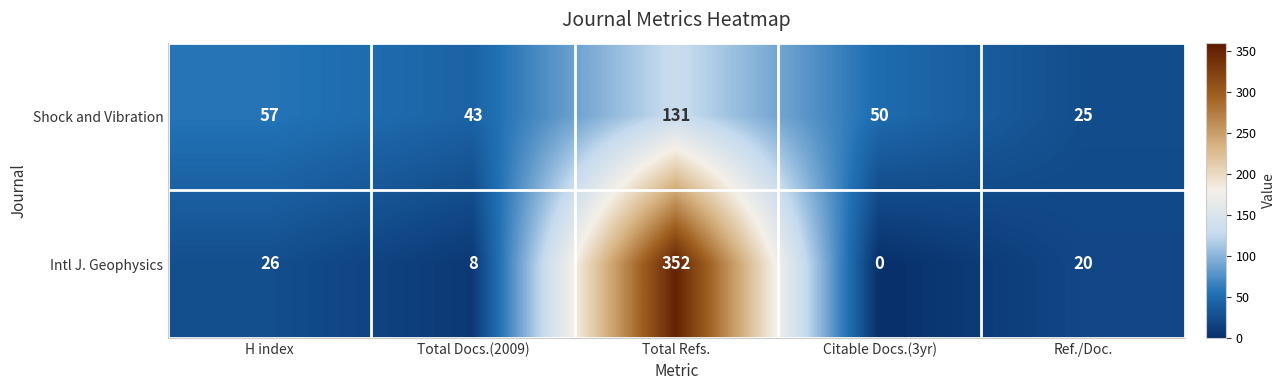

The value of Shock and Vibration at Citable Docs.(3yr) is 90. True or false?

False